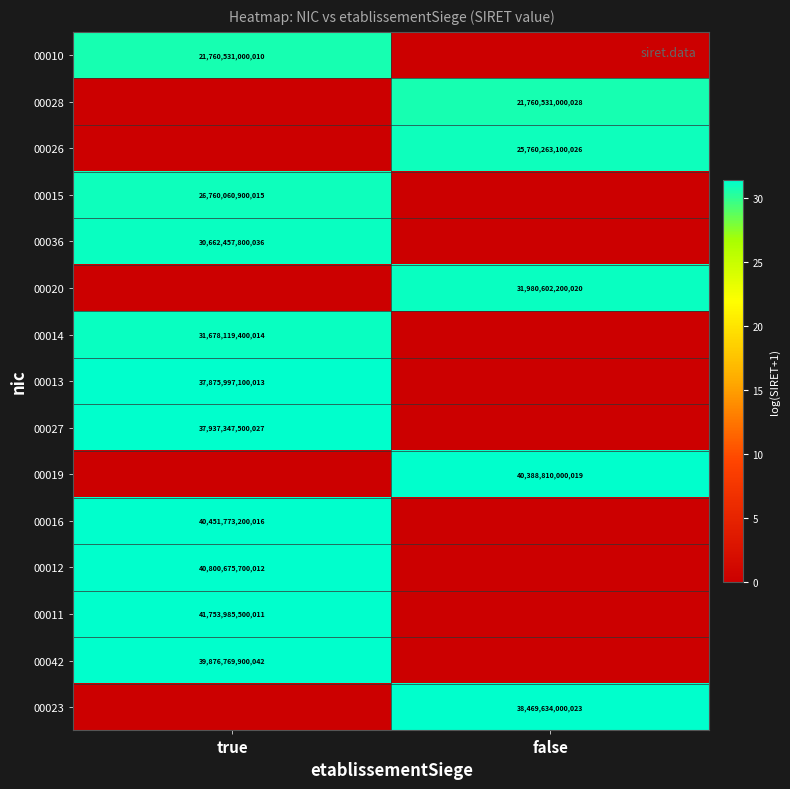

The 00019 series shows 40388810000019 at false. True or false?

True